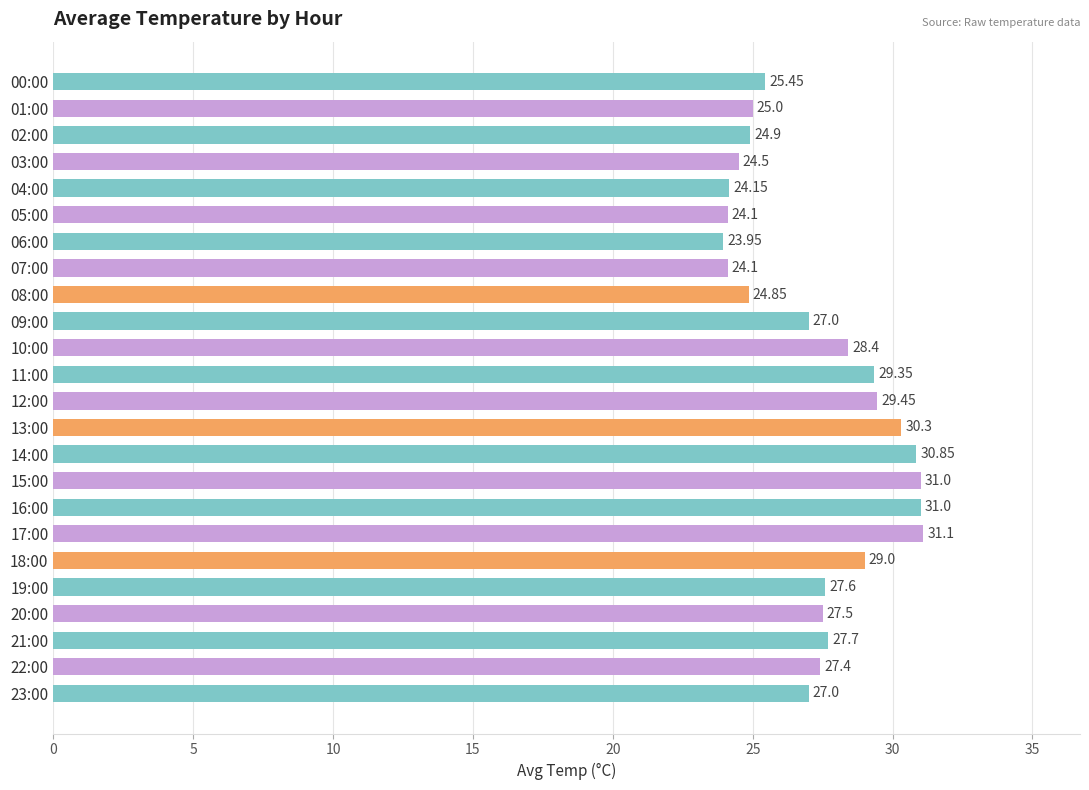

What is the average value?

27.3